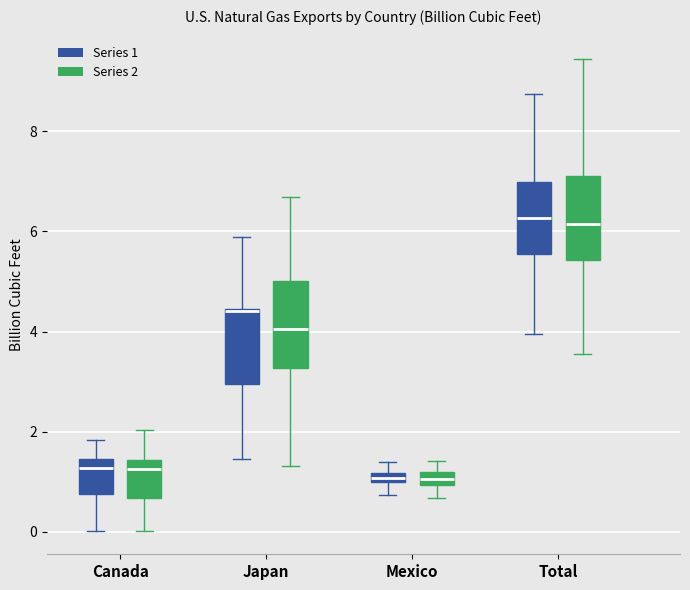

Where does the lower whisker of the box for Total (Series 1) end on the y-axis? The values are not printed on the chart, so give them approximately, as read against the axis.

4.0